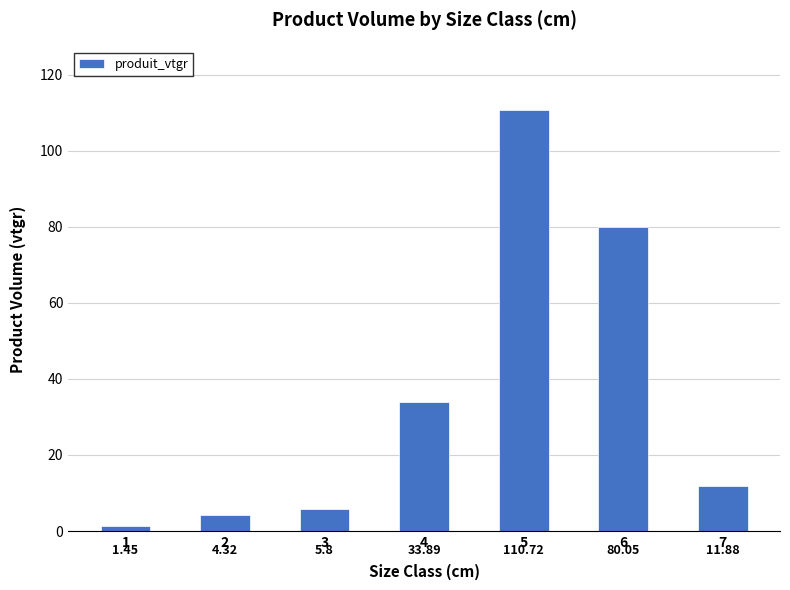

Rank the categories by value from lowest to highest.

1, 2, 3, 7, 4, 6, 5